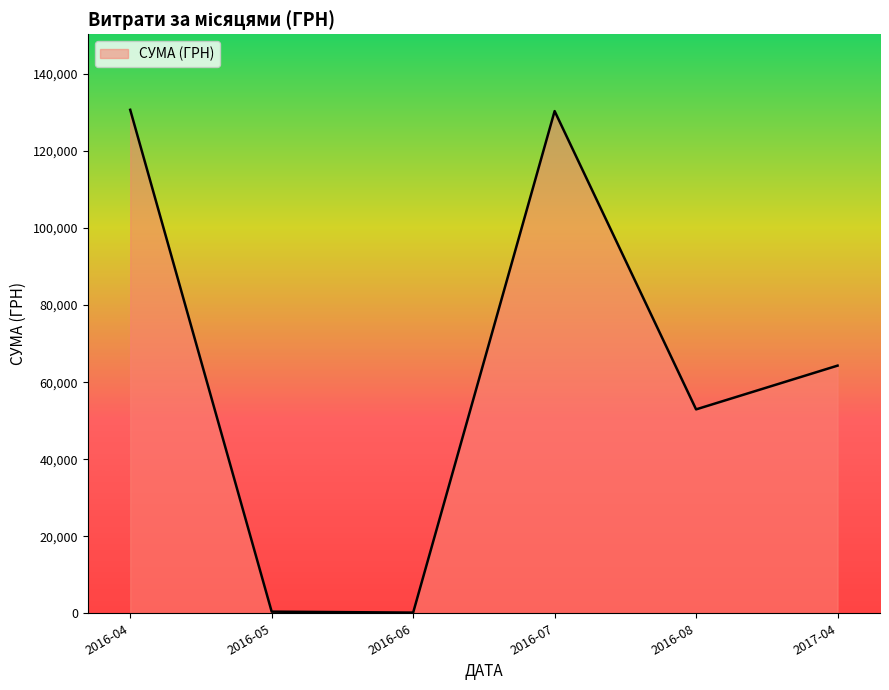

Where is the first local maximum?

2016-07